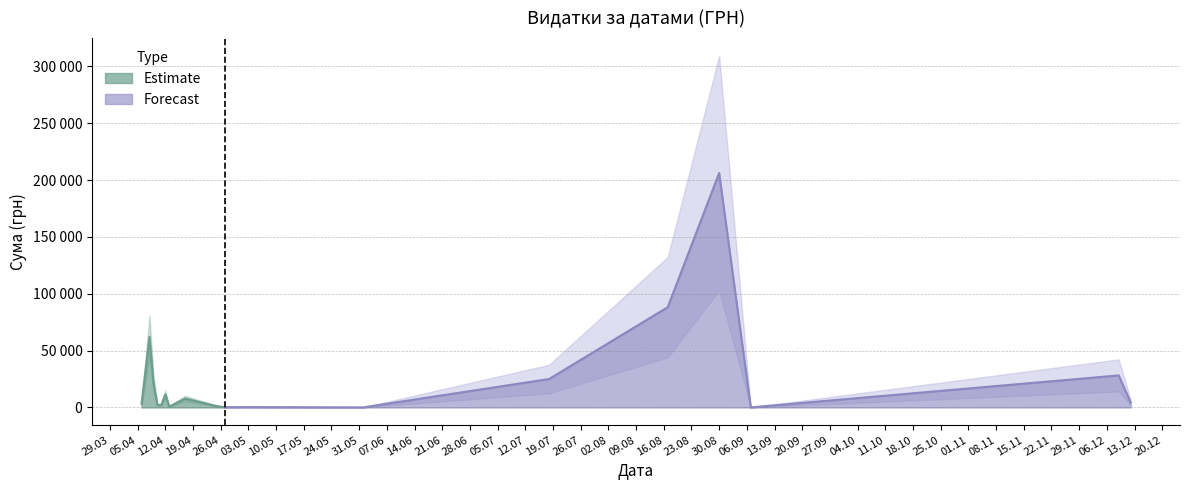

At which label does the data first exceed 3292?

8